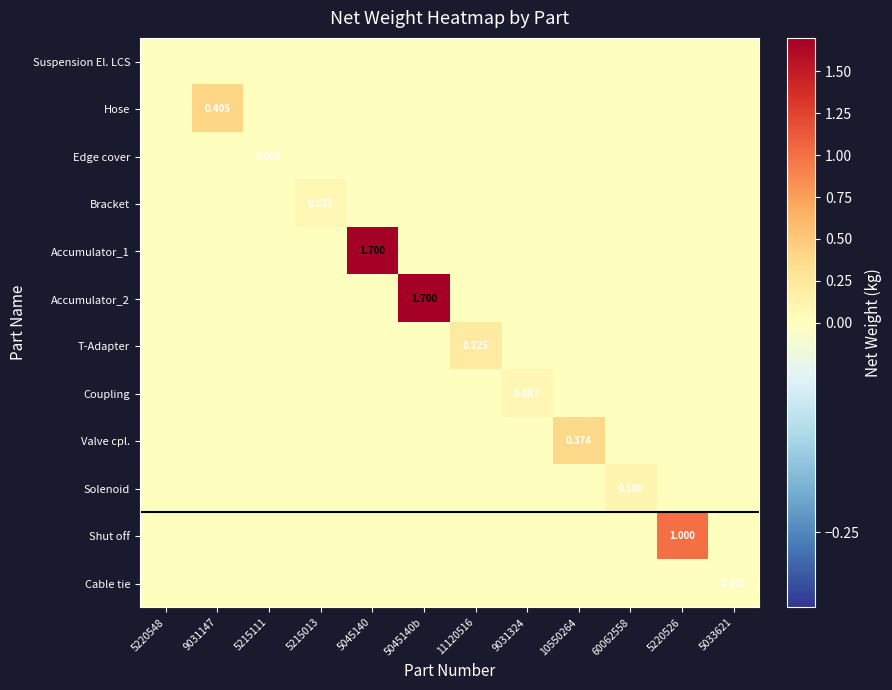

The Coupling series shows 0.1 at 5033621. True or false?

False